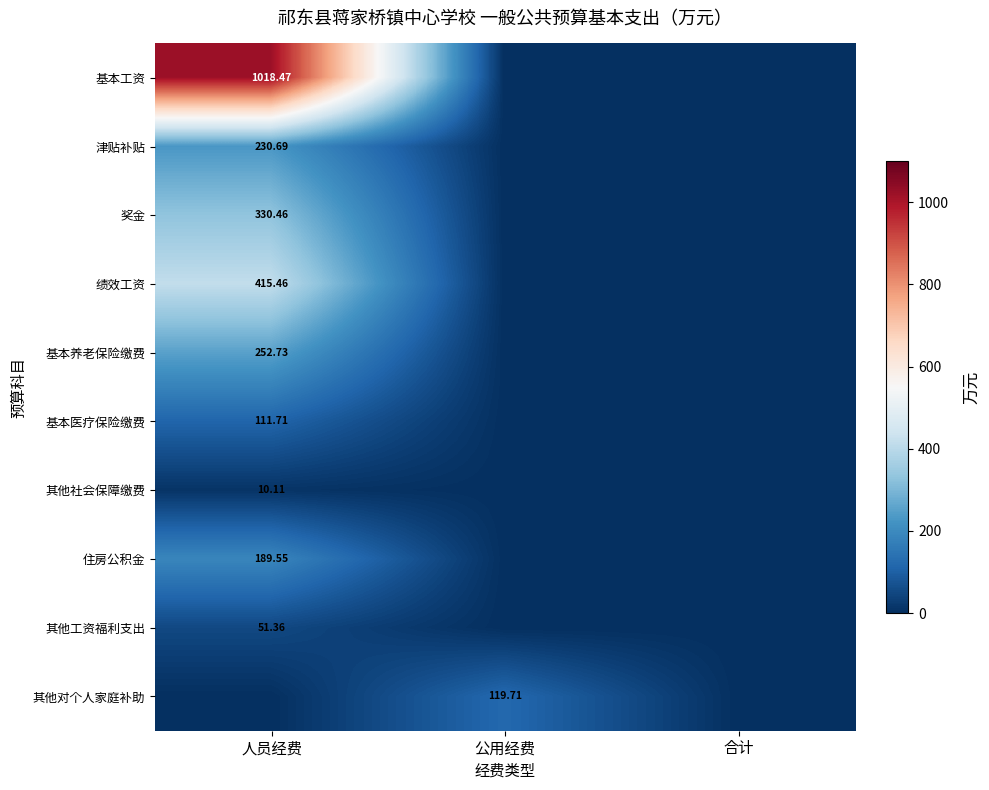

At how many categories does at least one series exceed 305?

1